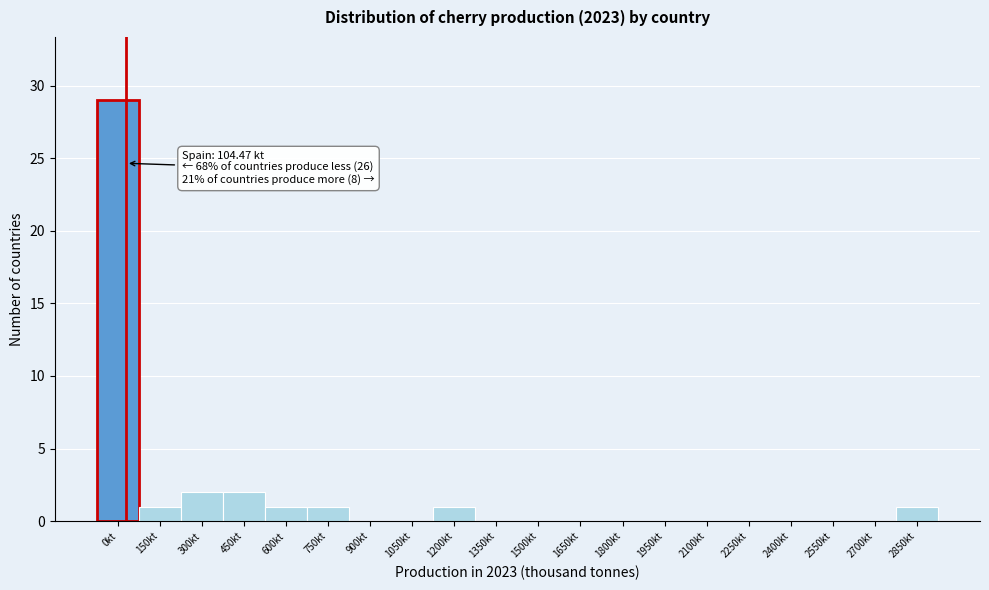

Reading right to left, list all the values displayed in this chart.

2850kt=1	2700kt=0	2550kt=0	2400kt=0	2250kt=0	2100kt=0	1950kt=0	1800kt=0	1650kt=0	1500kt=0	1350kt=0	1200kt=1	1050kt=0	900kt=0	750kt=1	600kt=1	450kt=2	300kt=2	150kt=1	0kt=29